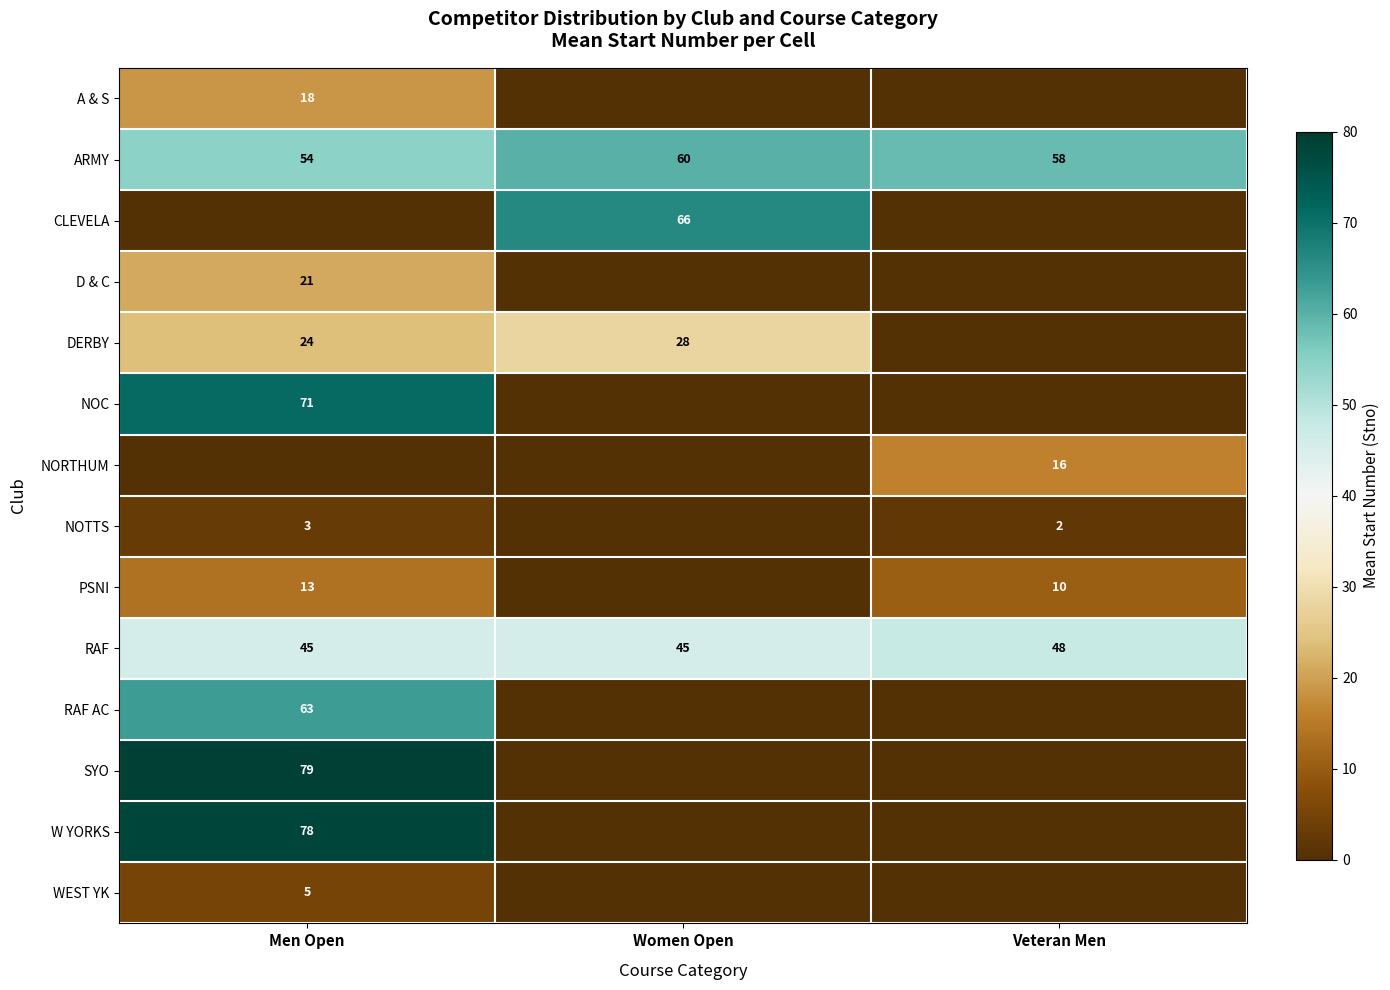

The value of WEST YK at Men Open is 7. True or false?

False